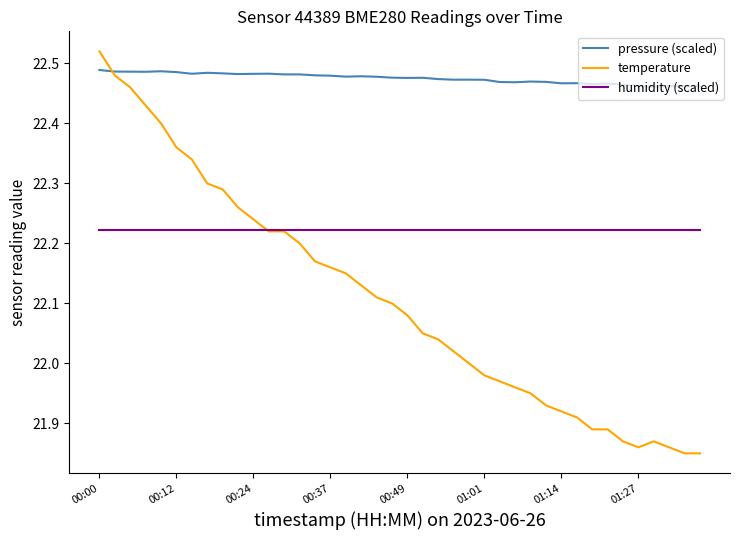

True or false: pressure (scaled) and humidity (scaled) cross at least once.

False